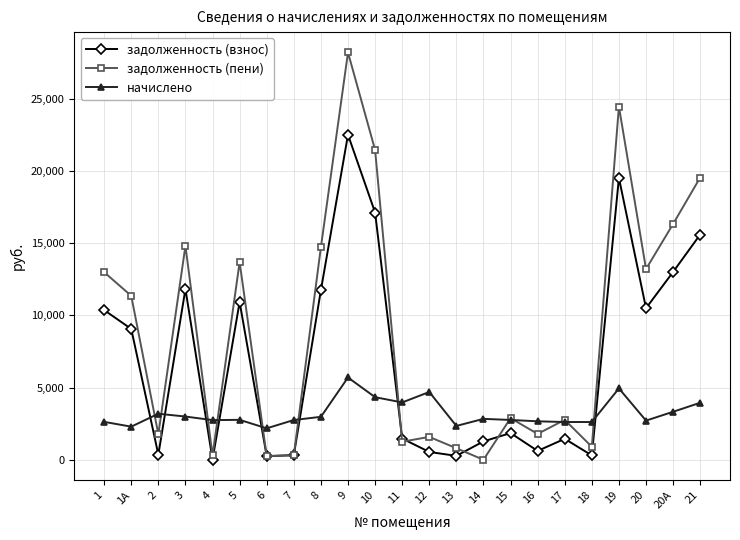

What is the difference between the maximum and minimum values in the начислено series?

3521.5